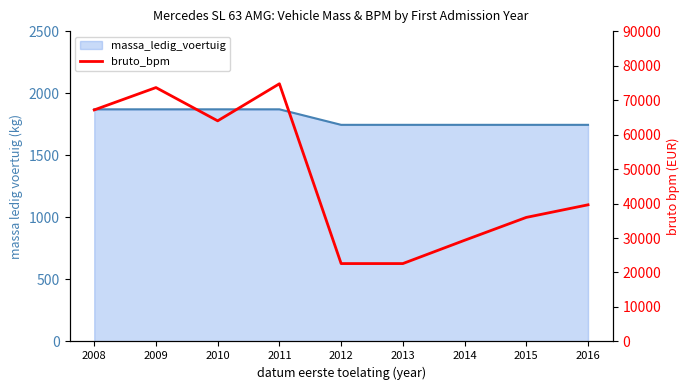

What is the average value?

47733